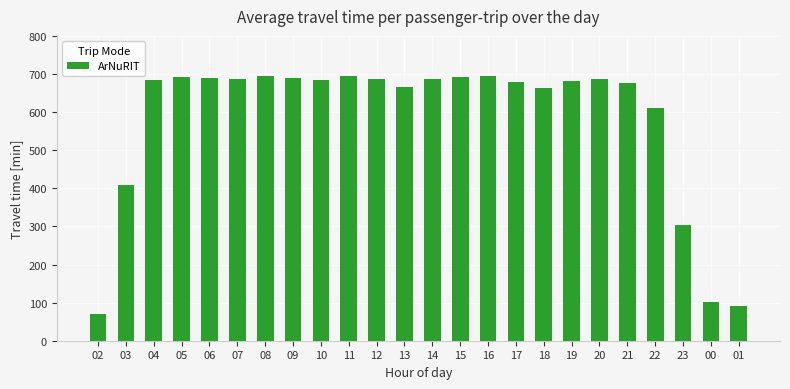

What is the label of the 12th bar from the right?

14